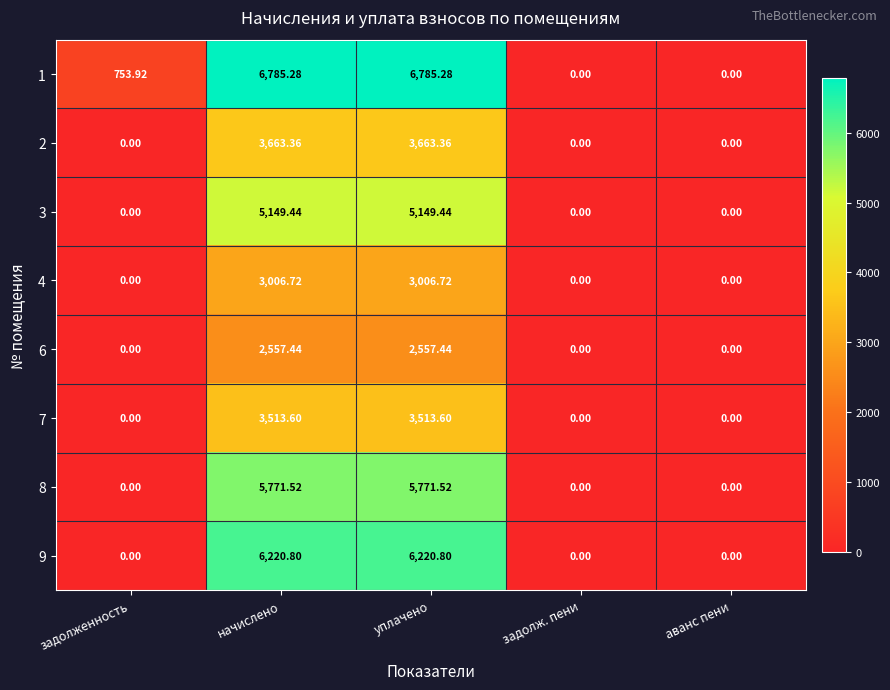

What is the maximum value shown in the chart?

6785.3